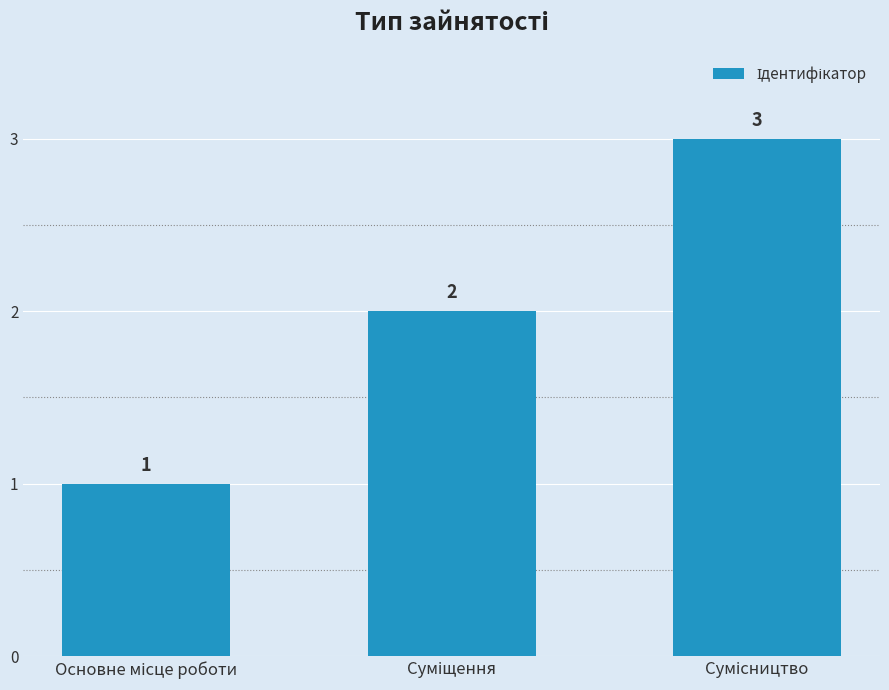

What is the greatest value displayed?

3